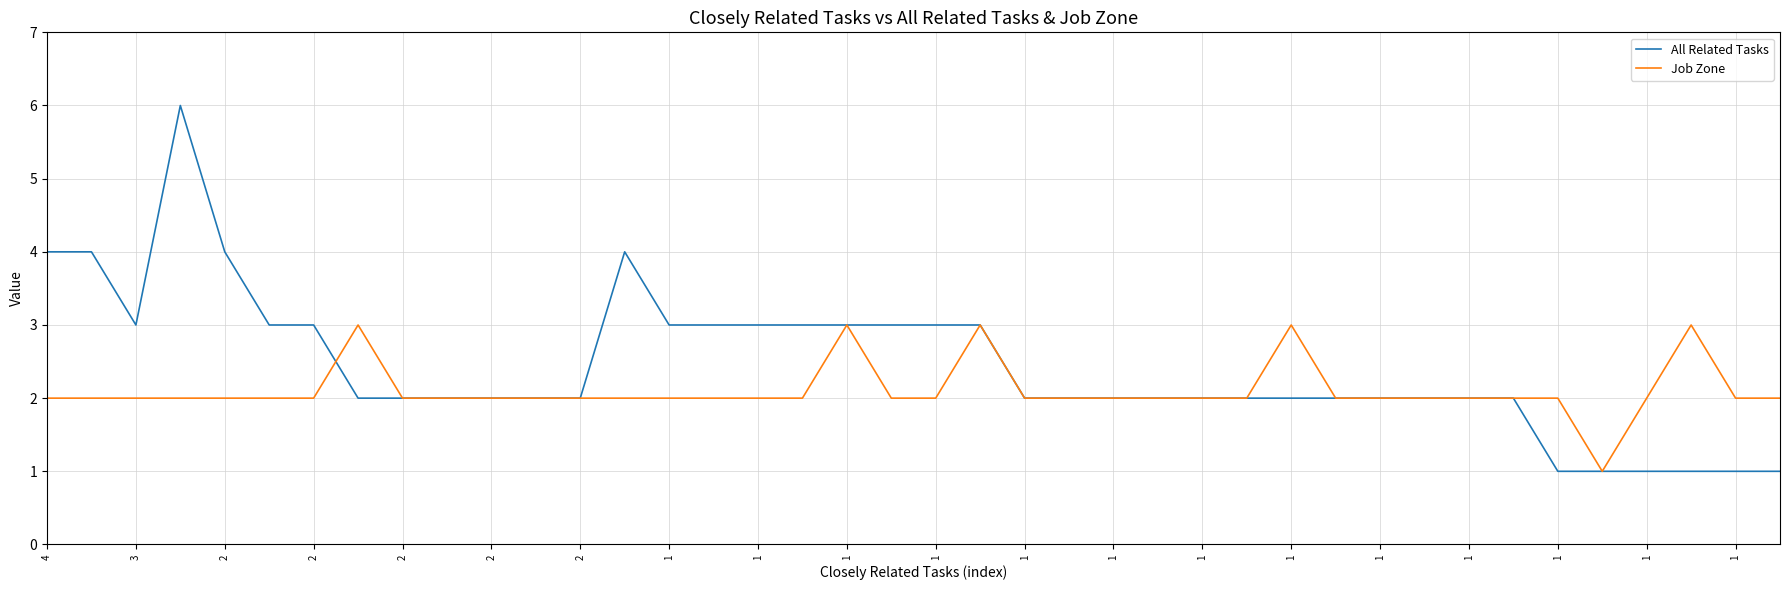

What is the minimum value shown in the chart?

1